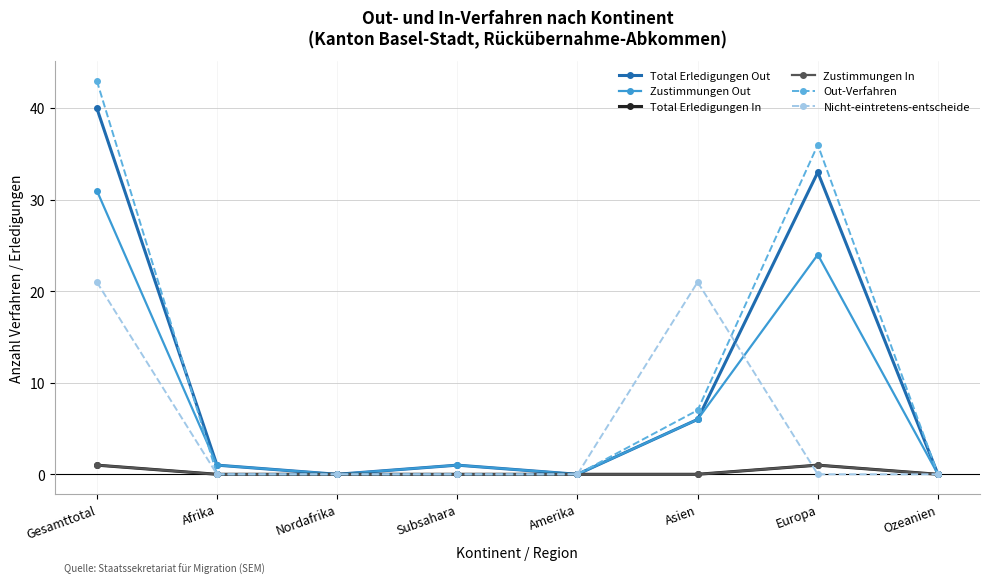

True or false: Zustimmungen Out and Total Erledigungen Out intersect in this chart.

False